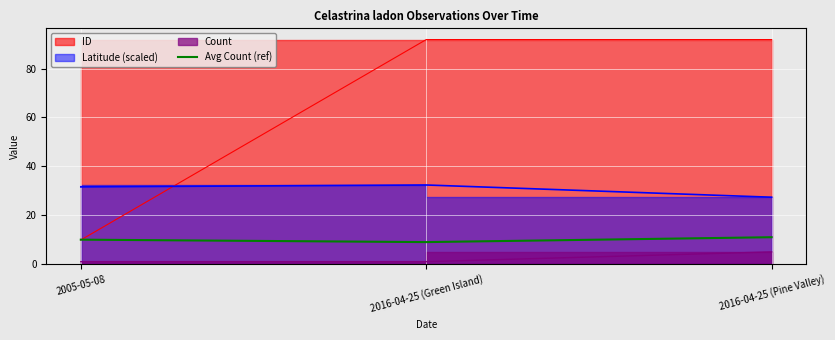

What value does the data have at 2016-04-25 (Pine Valley)?

11